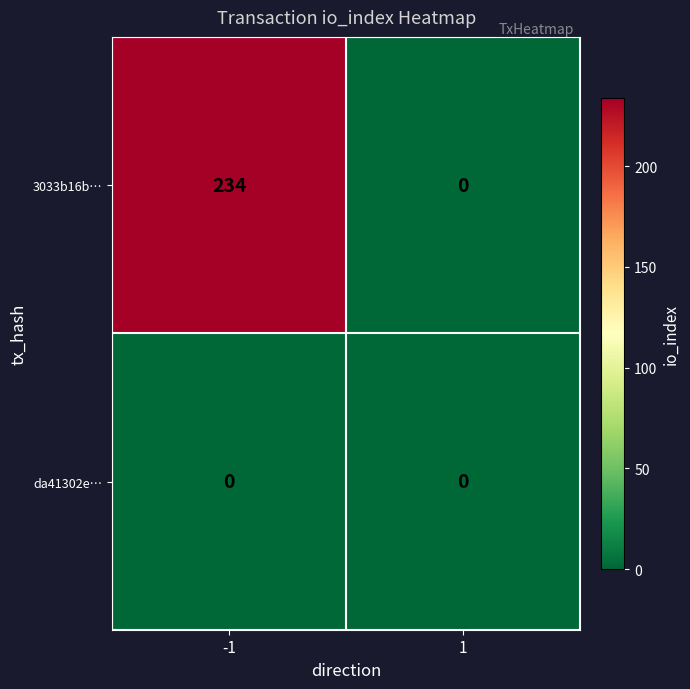

What is the maximum value shown in the chart?

234